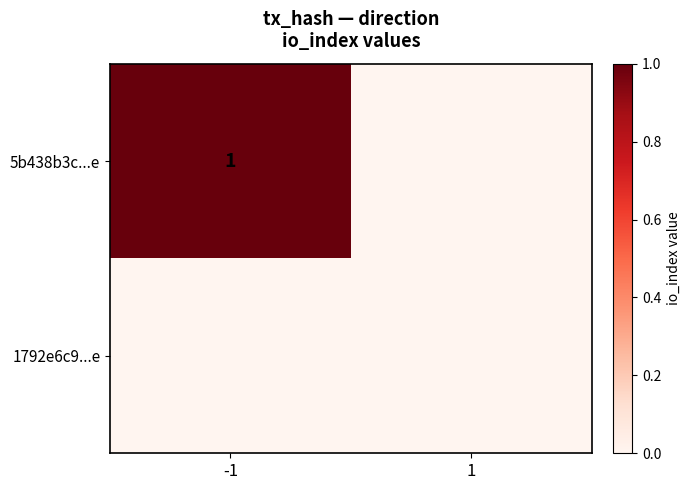

Rank the categories by 1792e6c9...e value from highest to lowest.

-1, 1